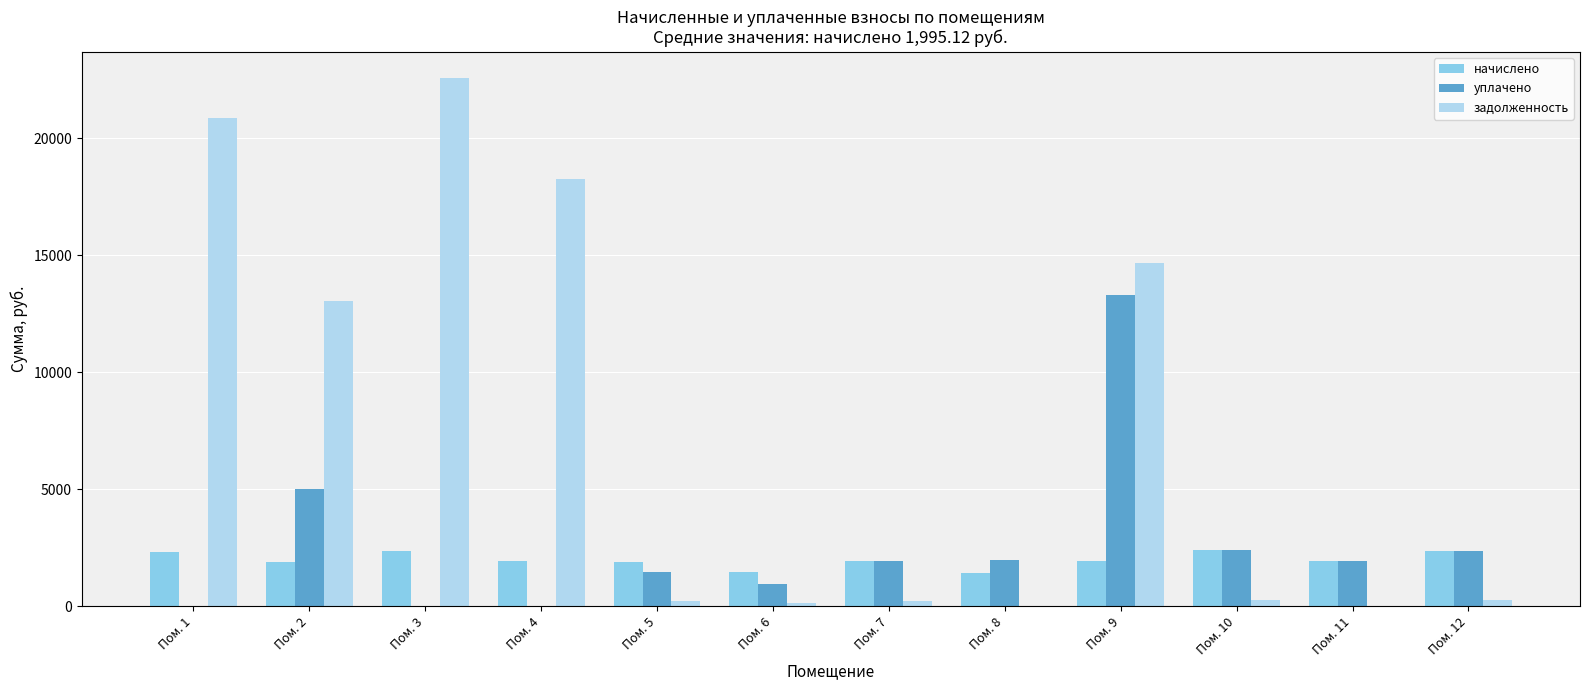

The value of задолженность at Пом. 1 is 20873.5. True or false?

True